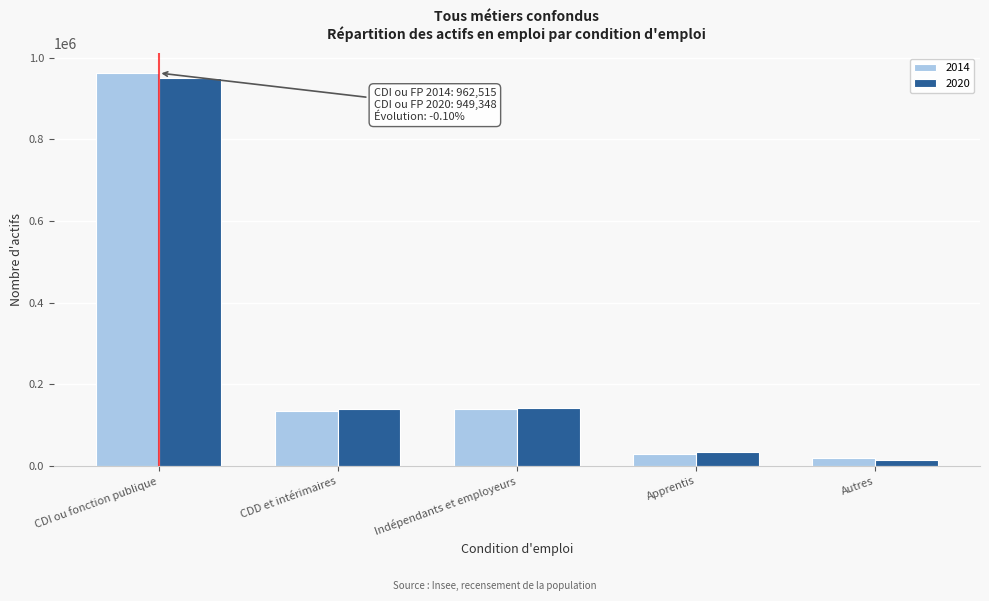

What is the average value of the 2014 series?

256599.6